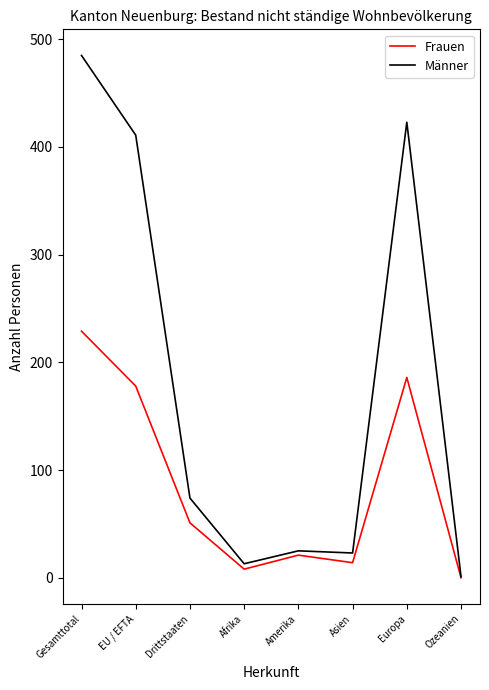

Which series has the largest total across all categories?

Männer